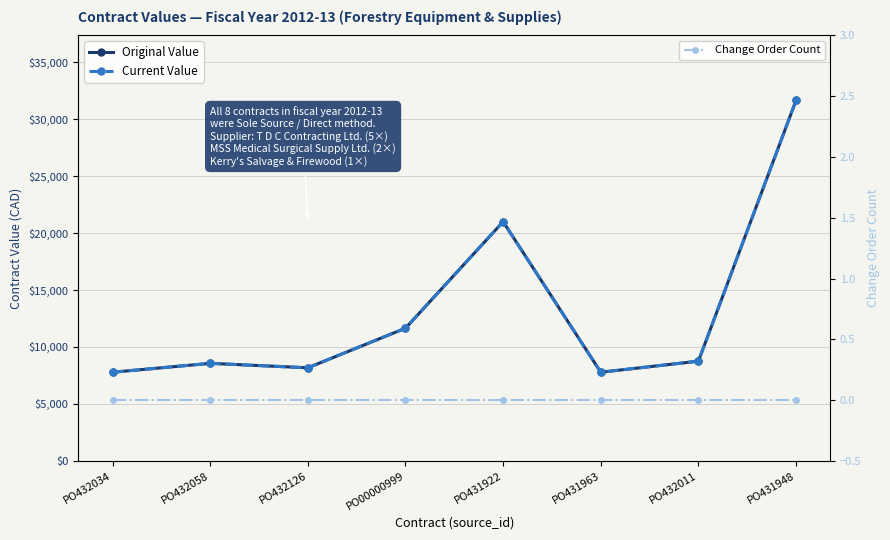

At which label does Original Value reach its minimum?

PO432034